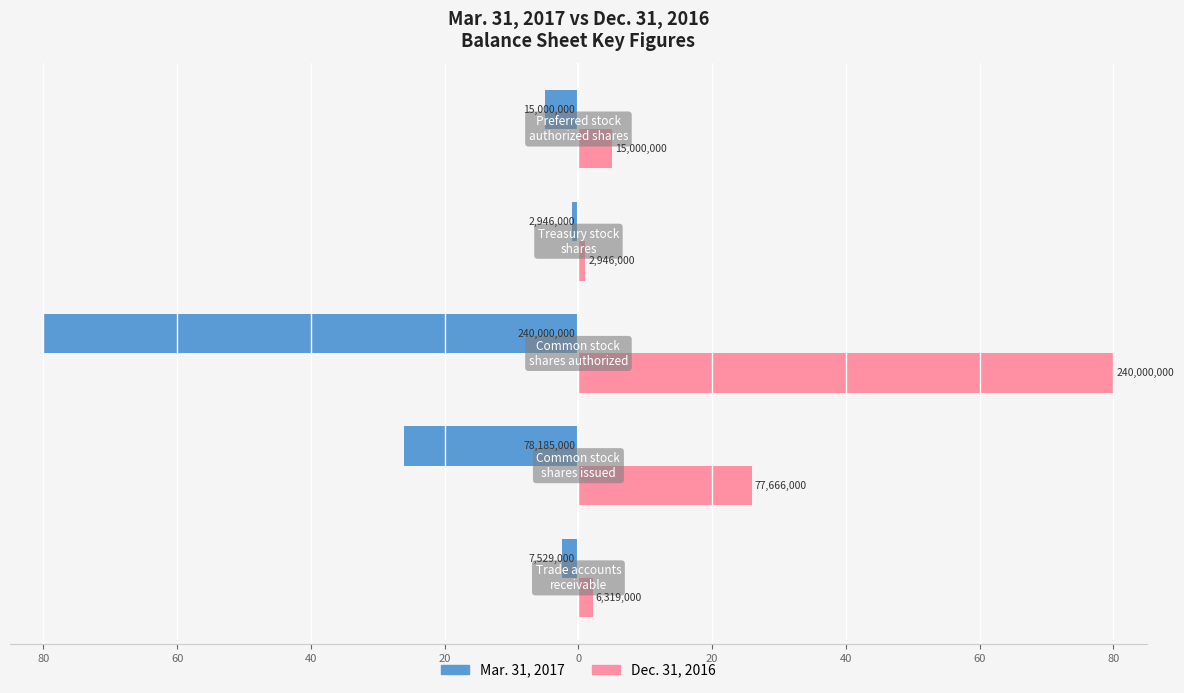

What are all the series names shown in the legend?

Mar. 31, 2017, Dec. 31, 2016